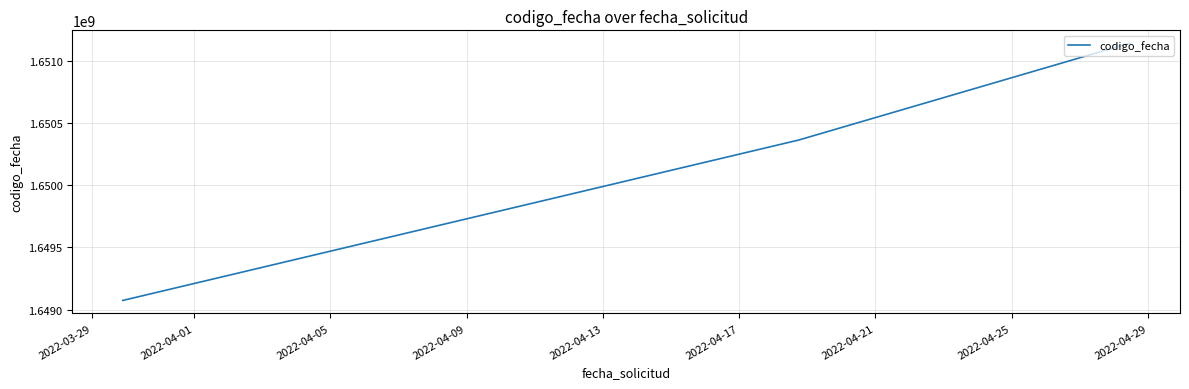

How many distinct data groups are displayed?

1